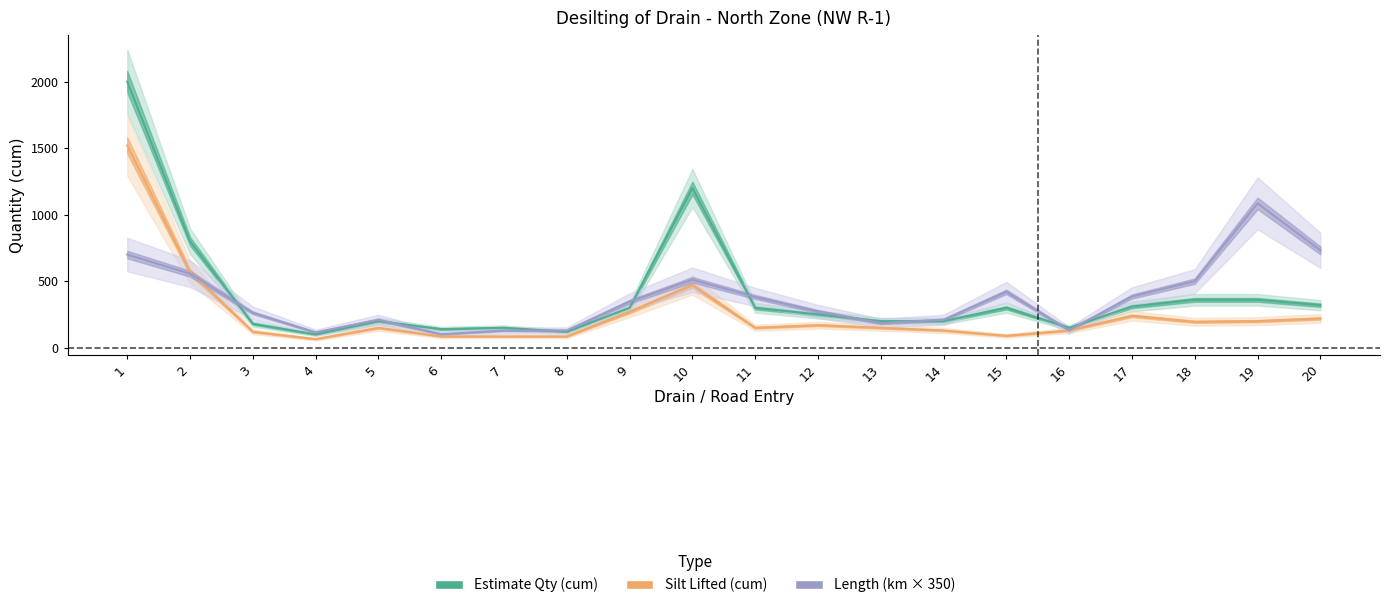

Rank the series by their maximum value, from highest to lowest.

Estimate_Qty, Silt_Lifted, Length_Km